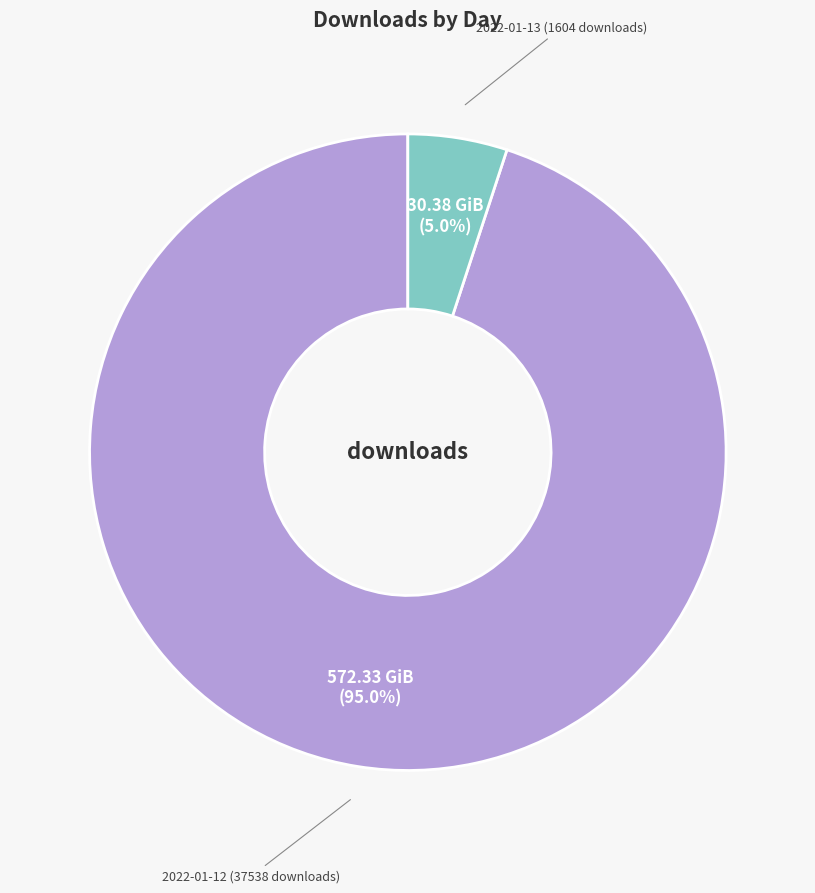

Do 2022-01-12 (37538 downloads) and 2022-01-13 (1604 downloads) together represent more than half of the pie?

Yes